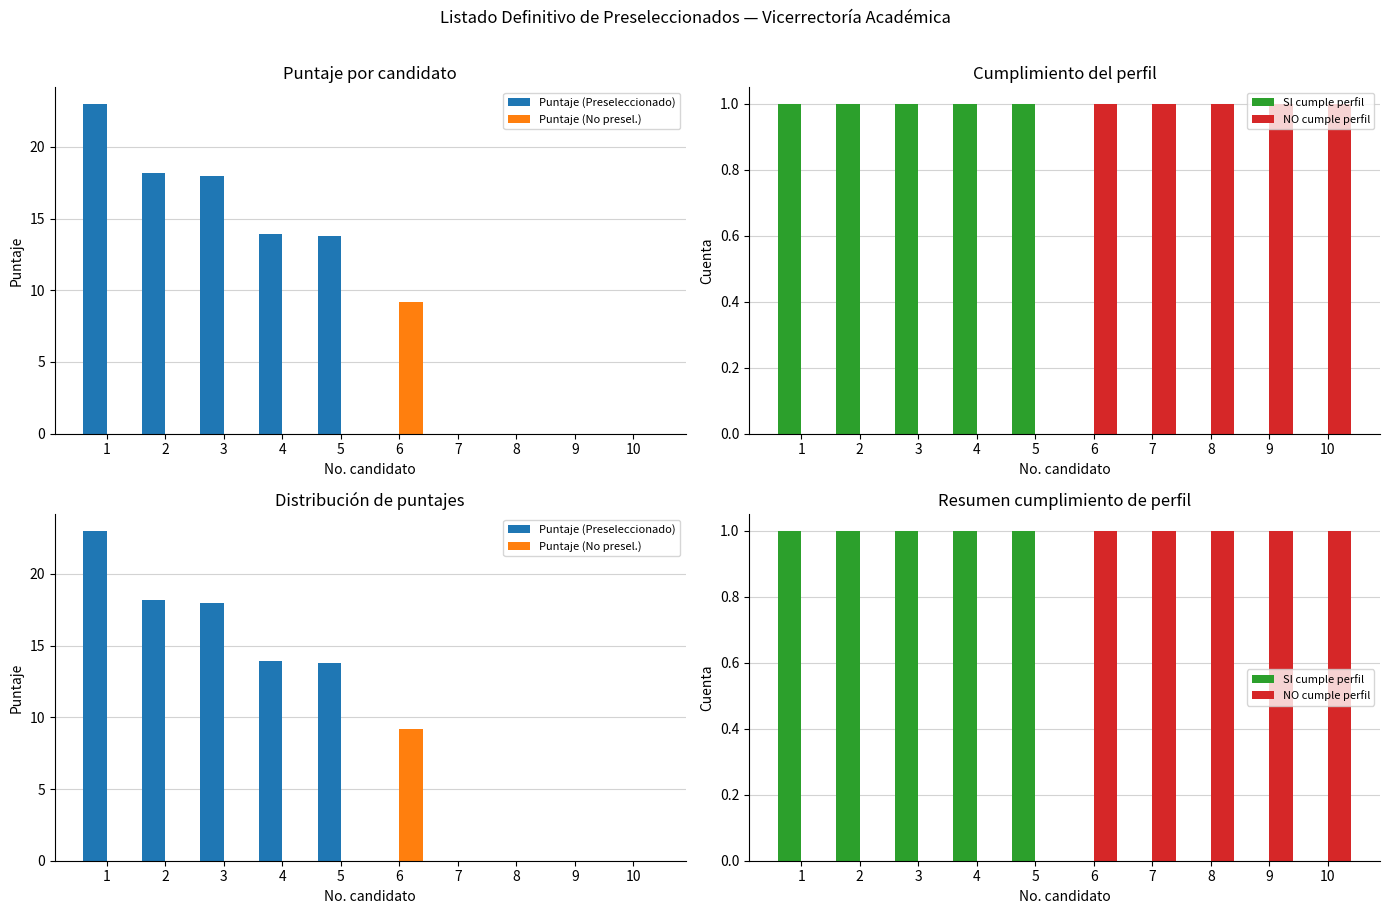

How many data points in Puntaje (Preseleccionado) are less than 13?

5